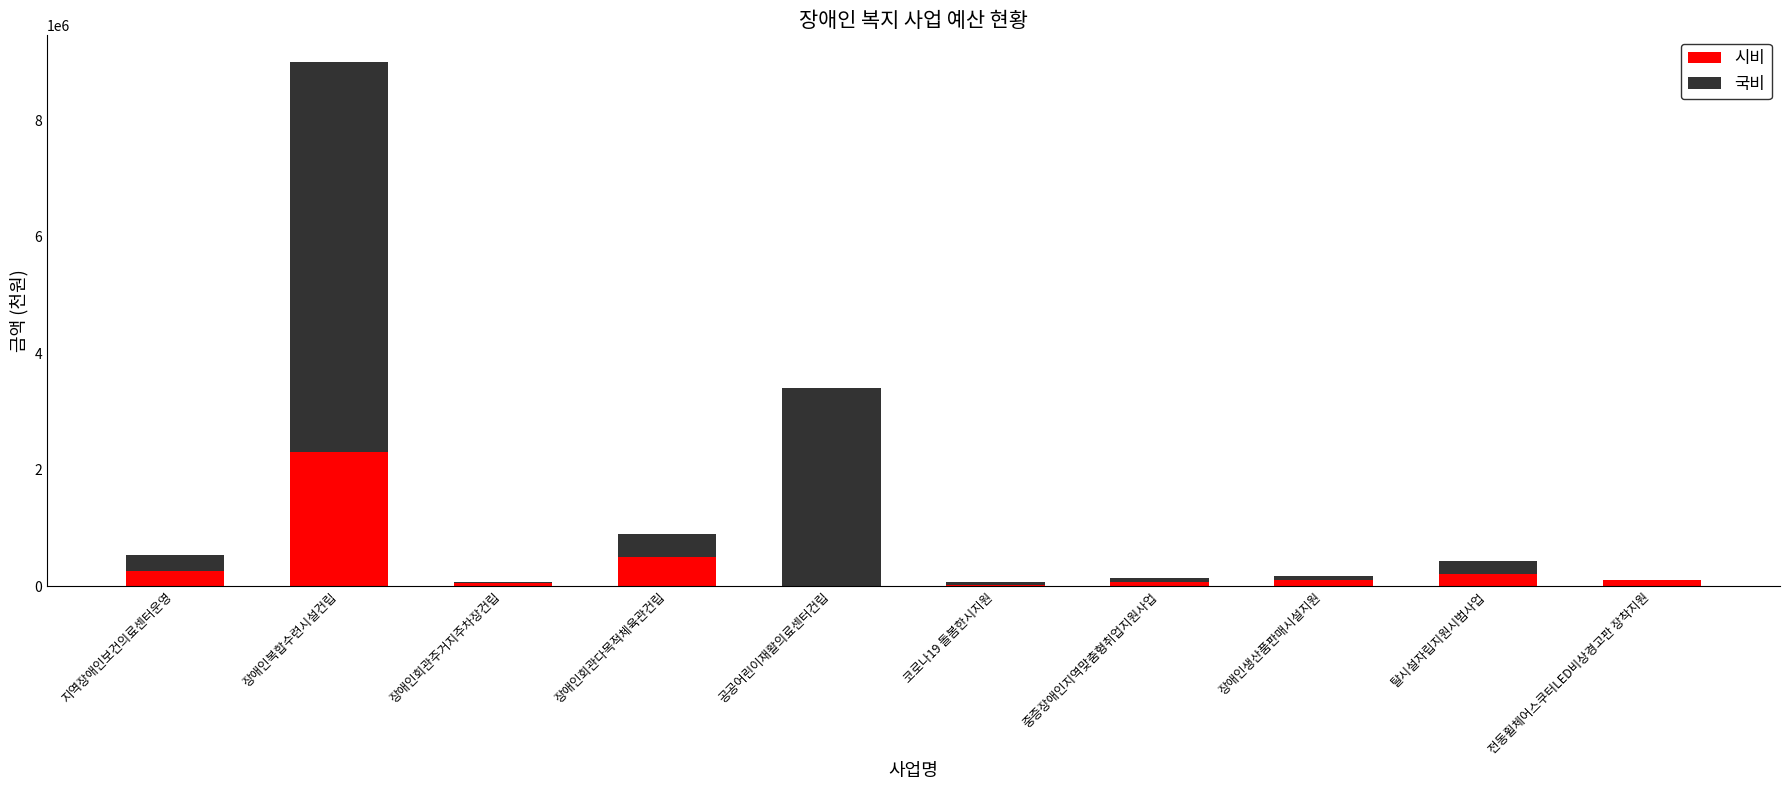

The 시비 series shows 0 at 공공어린이재활의료센터건립. True or false?

True